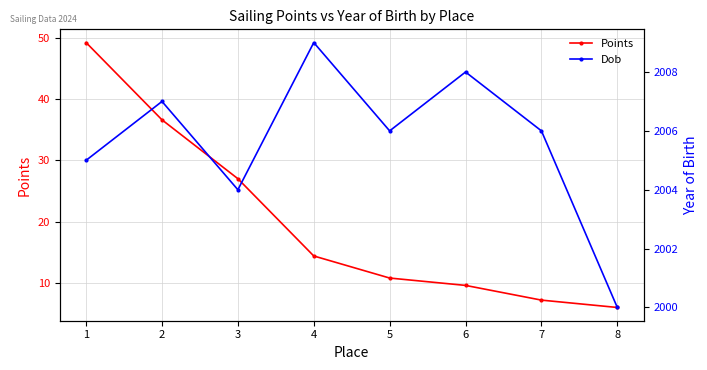

Reading left to right, what are all the values shown in this chart?

Points: 1=49.2	2=36.6	3=27.0	4=14.4	5=10.8	6=9.6	7=7.2	8=6.0
Dob: 1=2005.0	2=2007.0	3=2004.0	4=2009.0	5=2006.0	6=2008.0	7=2006.0	8=2000.0